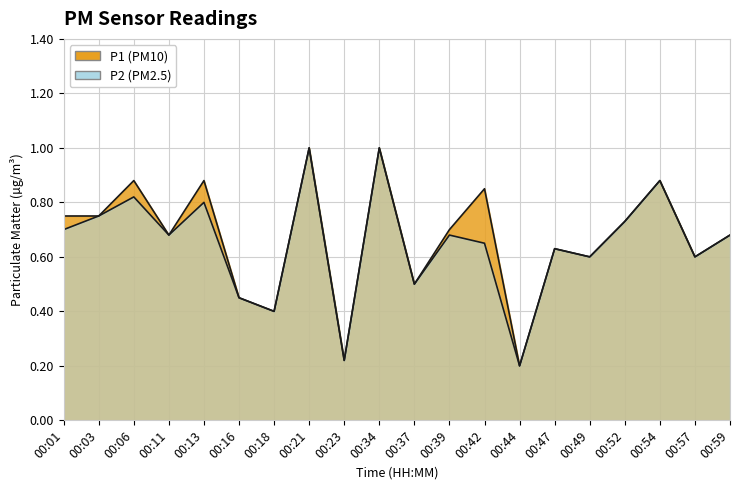

Which series has the largest range (max minus min)?

P1